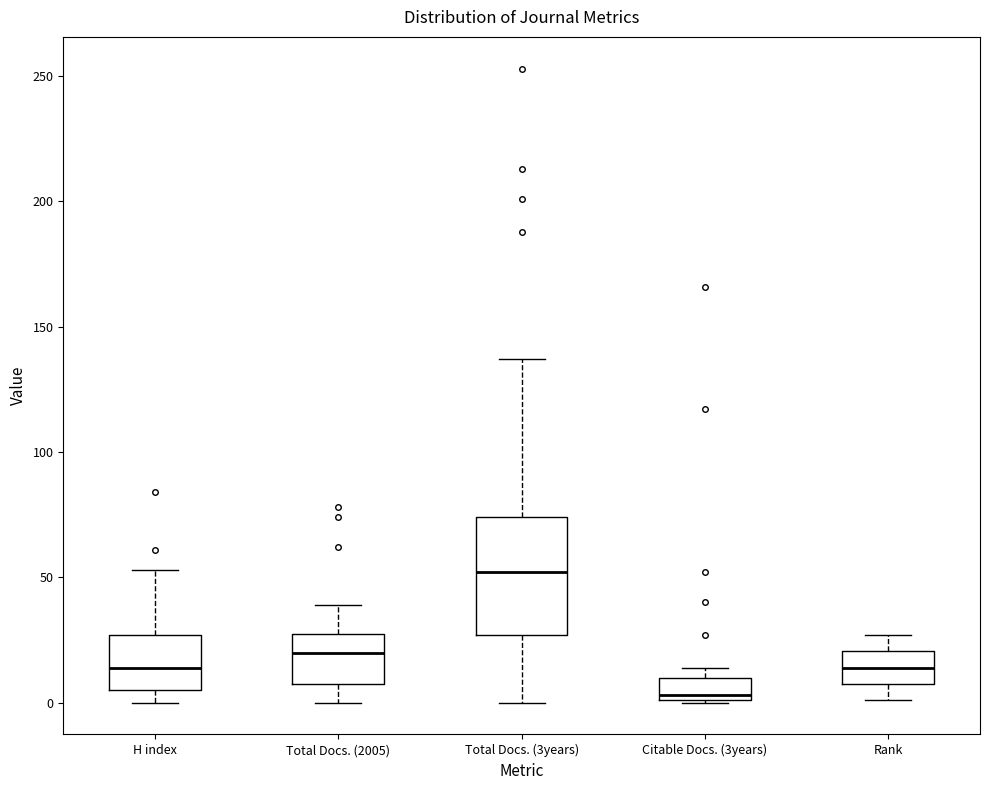

Where is the upper edge of the box for Rank on the y-axis? The values are not printed on the chart, so give them approximately, as read against the axis.

20